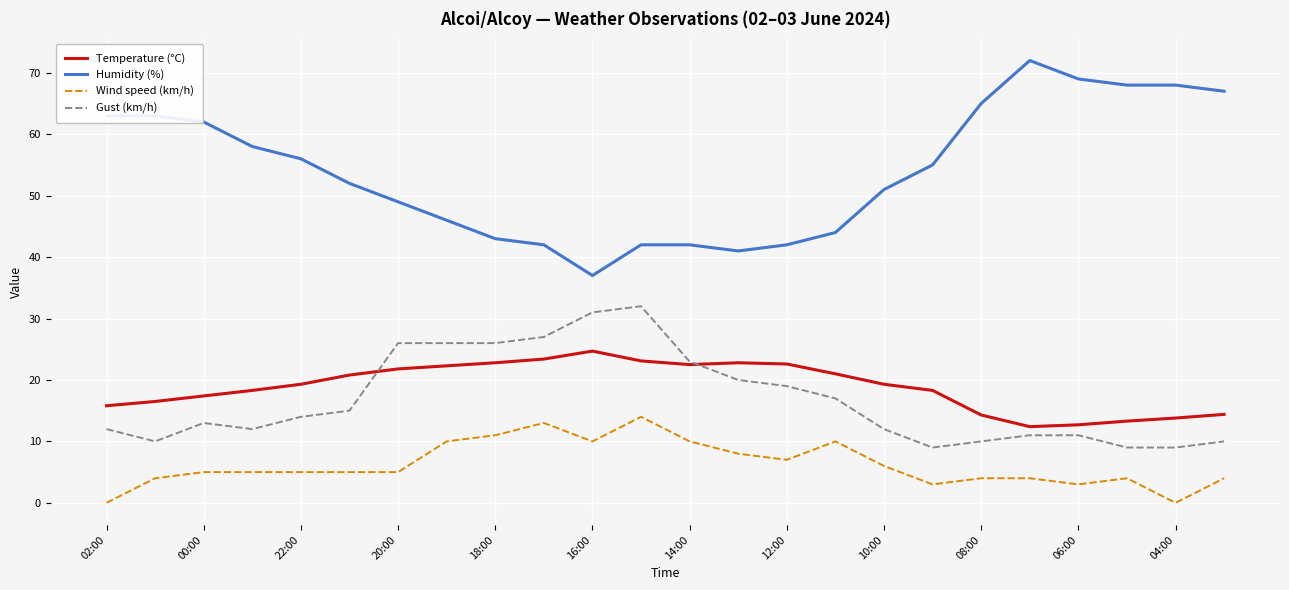

Which series has the largest range (max minus min)?

Humidity (%)